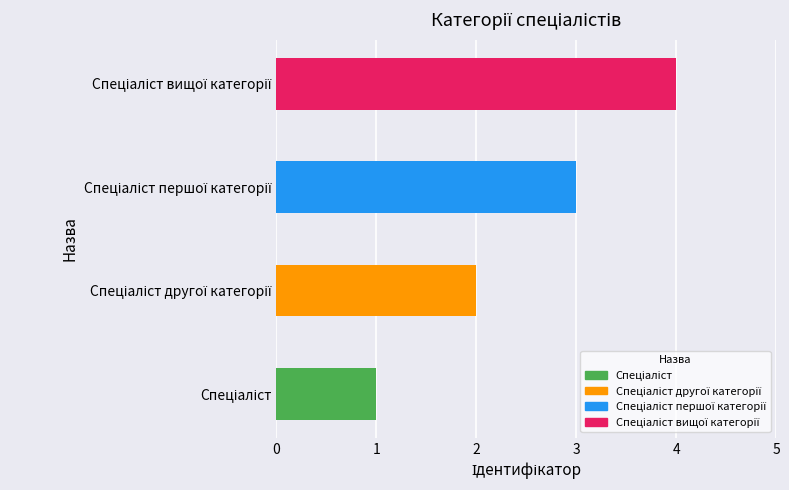

What is the maximum value shown in the chart?

4